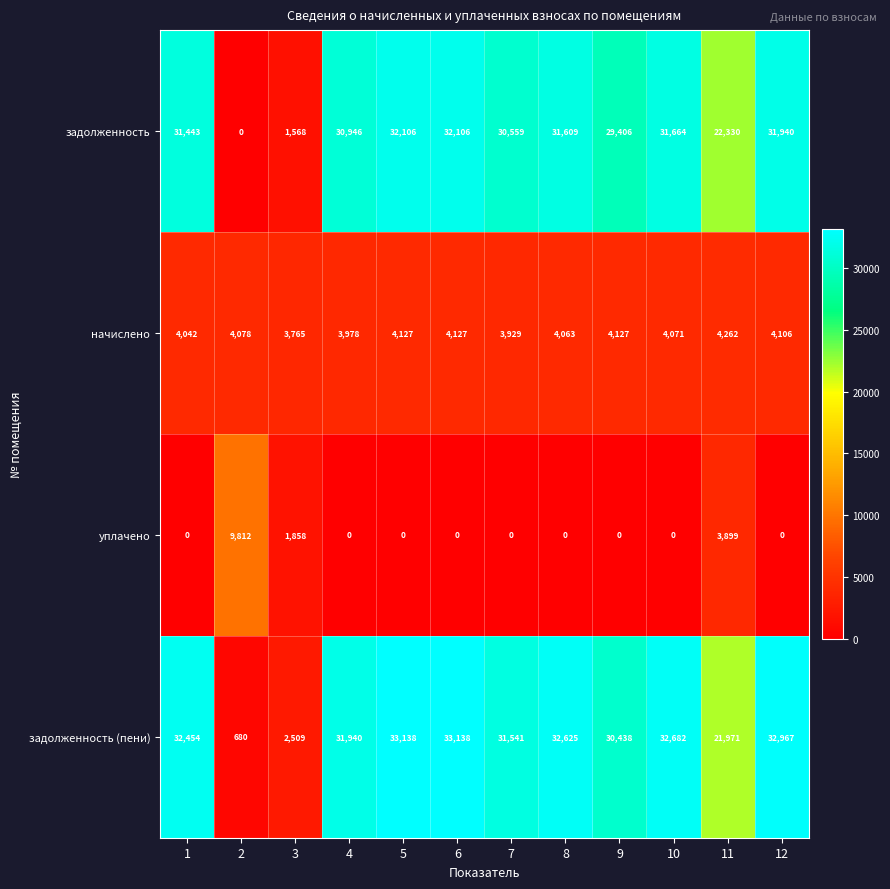

What is the average value of the задолженность series?

25473